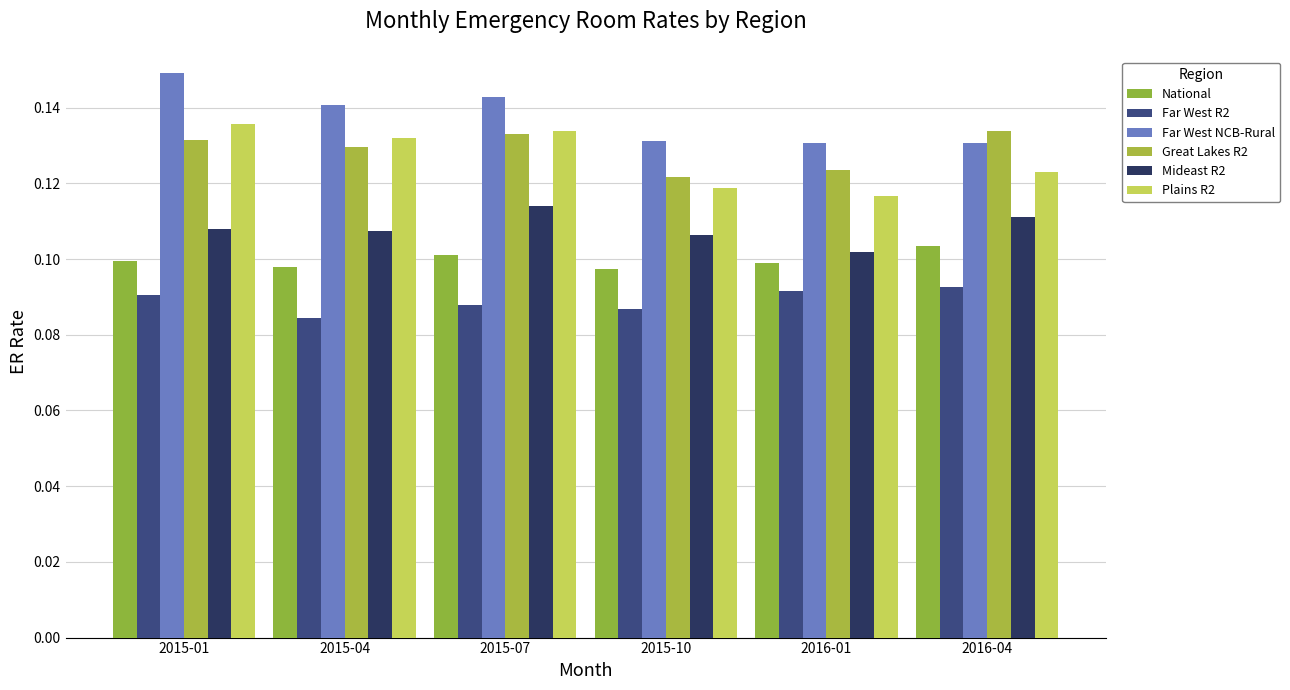

Which series has the largest total across all categories?

Far West NCB-Rural